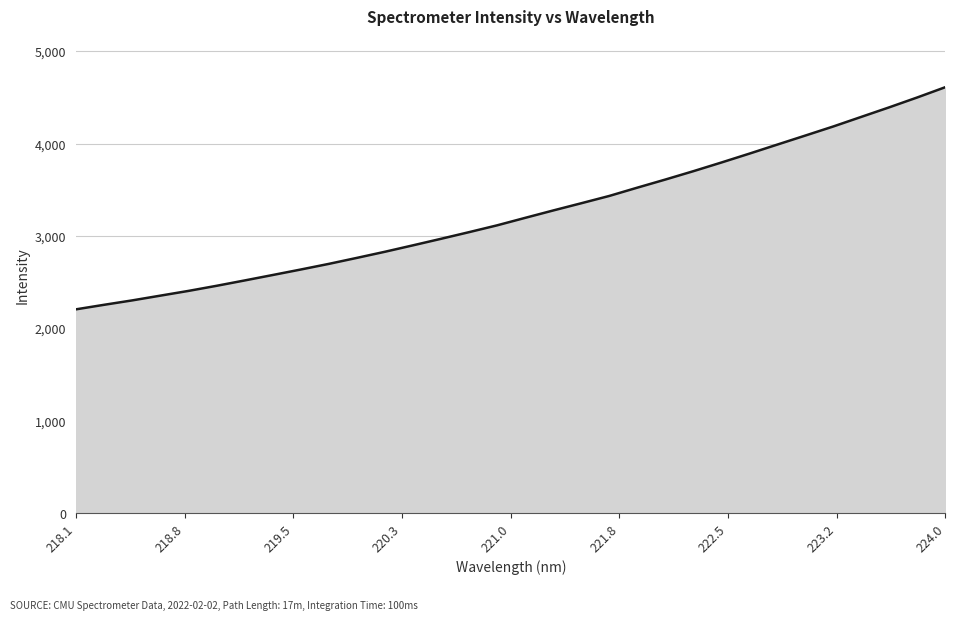

What is the maximum value shown in the chart?

4611.4